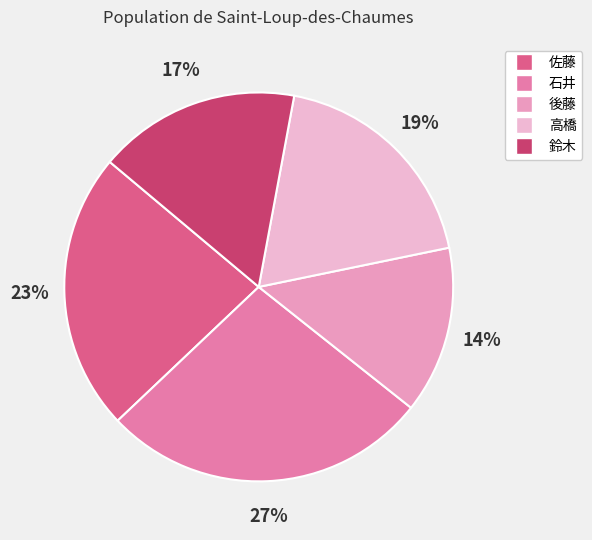

Does 佐藤 represent more than half of the total?

No